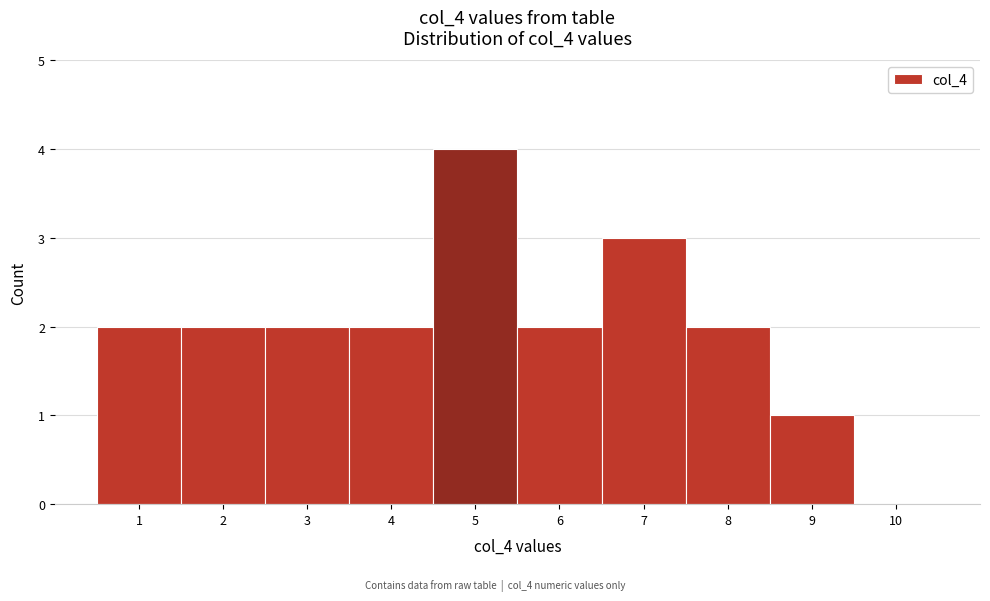

Which range on the x-axis has the tallest bar?

4.5 to 5.5